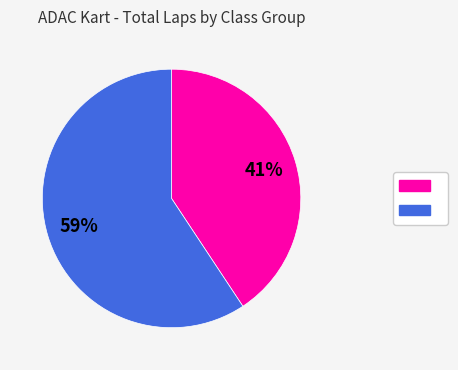

To the nearest percent, what is the average slice percentage?

50%